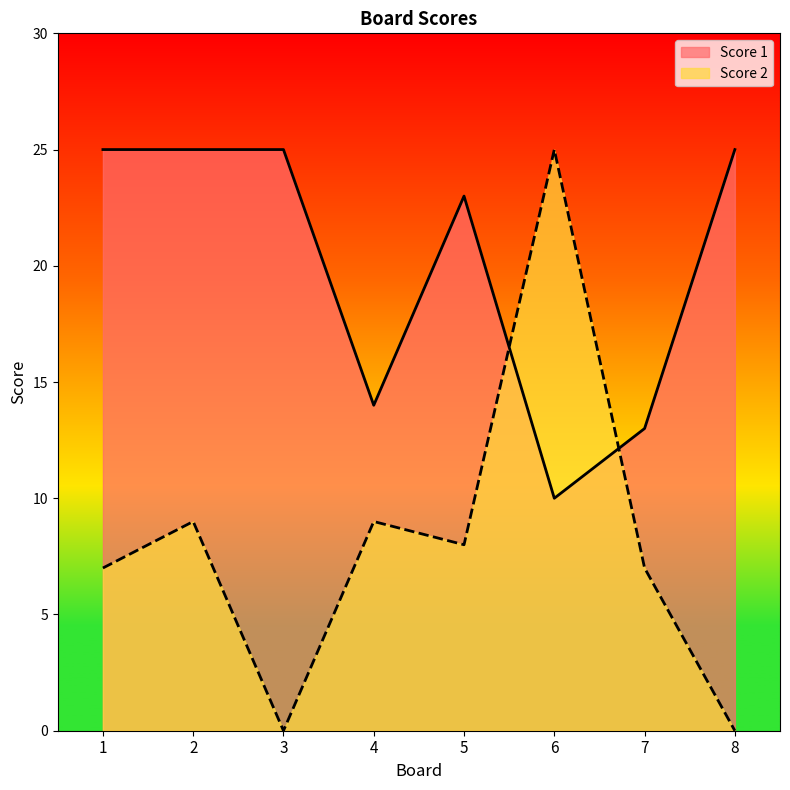

List the series in order of their overall mean, highest first.

Score 1, Score 2